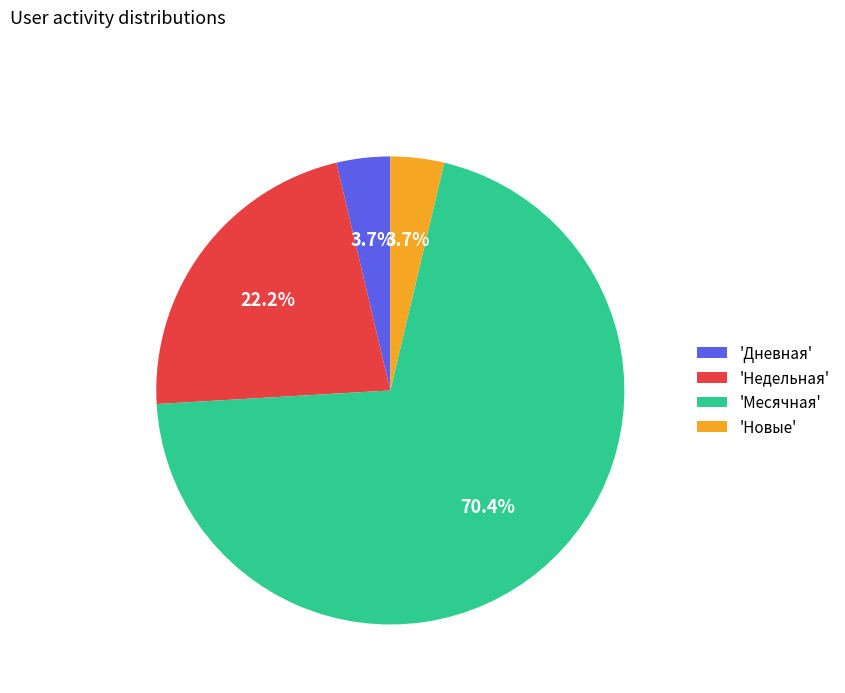

Which category has the biggest portion of the pie?

'Месячная'